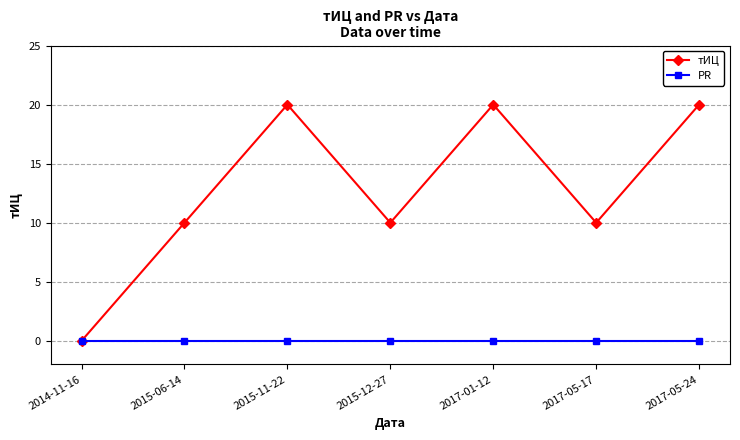

What is the greatest value displayed?

20